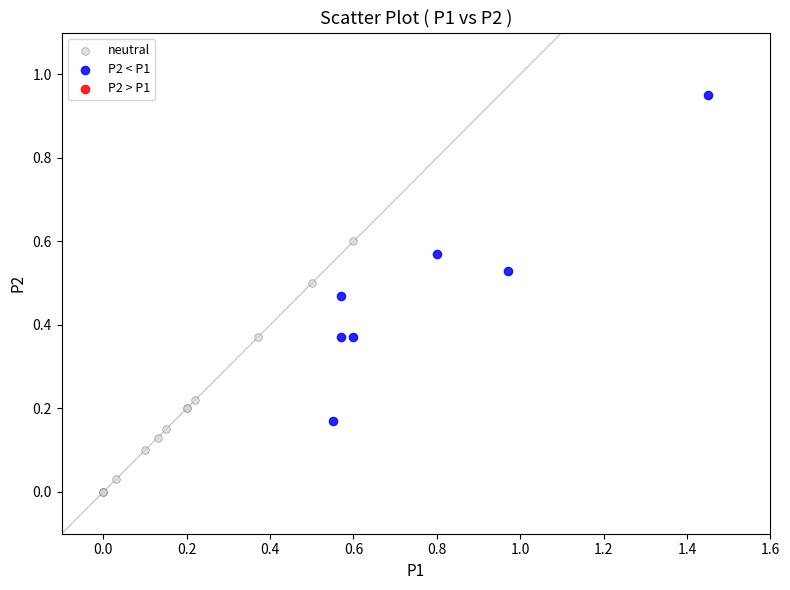

Which series reaches the maximum Y coordinate?

P2 < P1